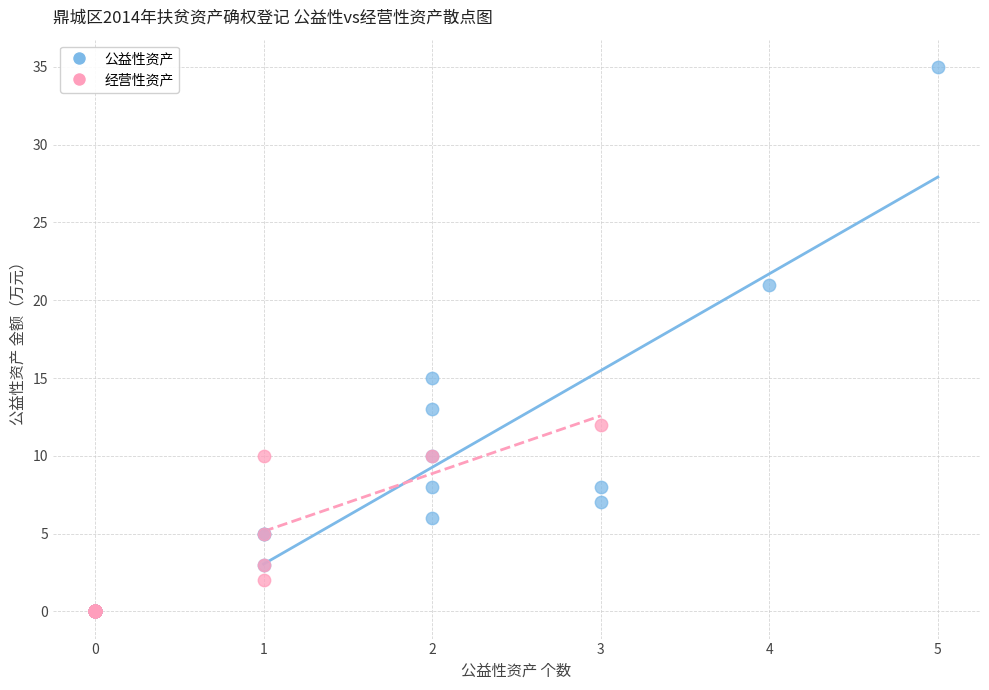

What are all the series names shown in the legend?

公益性资产, 经营性资产